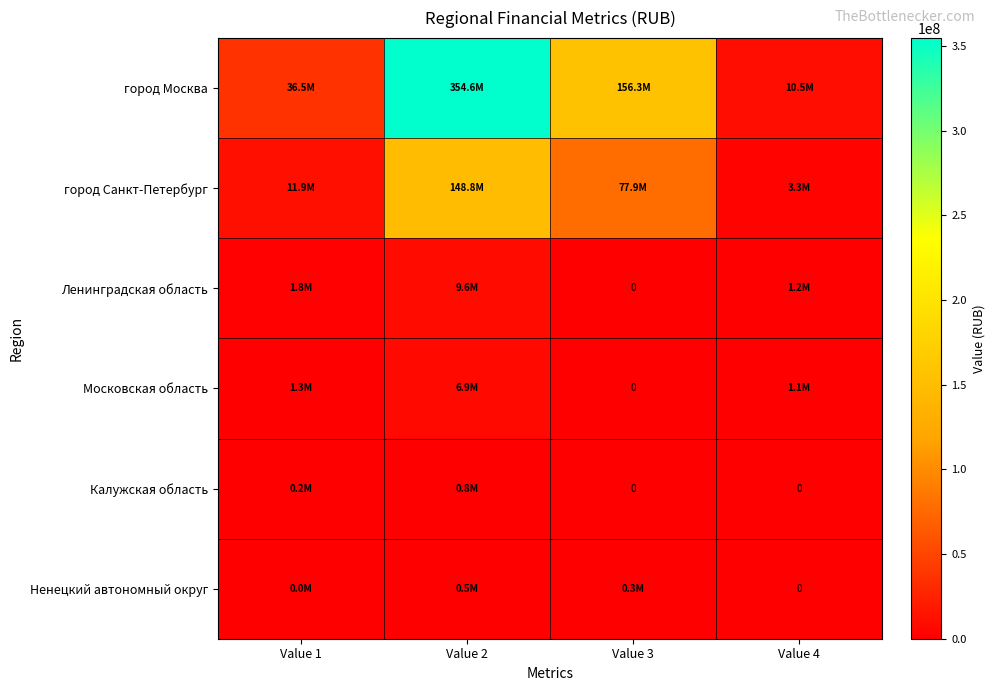

How many data points does each series have?

4